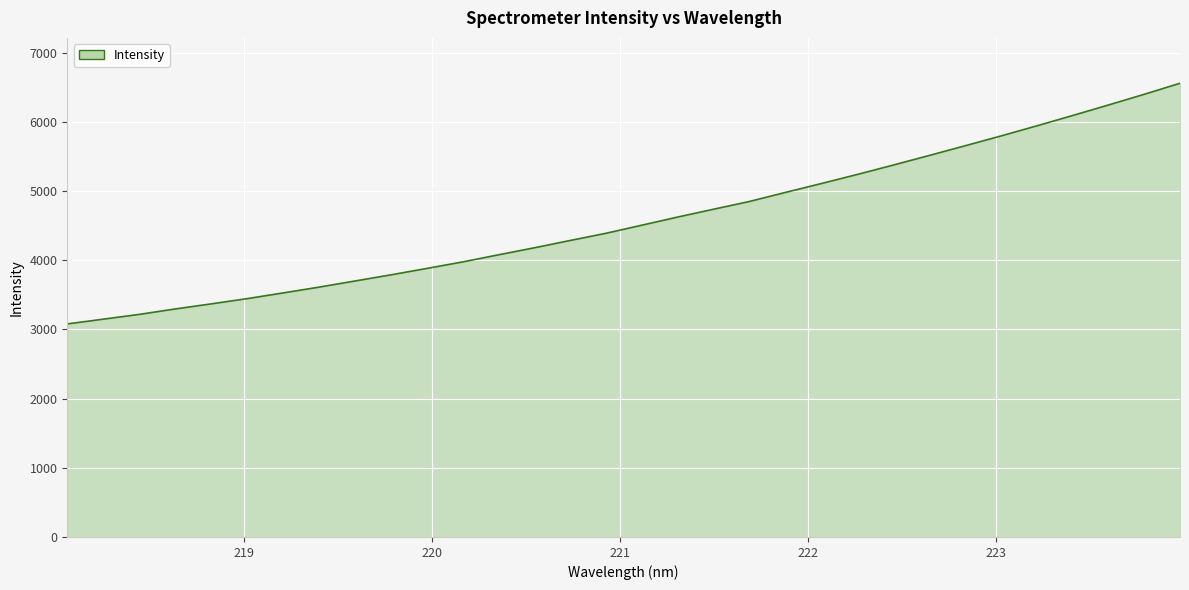

Reading left to right, what are all the values shown in this chart?

3079.9	3148.2	3217.2	3295.7	3369.3	3444.8	3527.2	3611.0	3699.4	3788.5	3881.0	3975.4	4078.2	4180.1	4285.9	4390.1	4507.4	4625.2	4738.2	4850.3	4980.9	5109.2	5240.1	5375.6	5513.8	5654.2	5795.8	5942.2	6091.6	6243.7	6398.8	6558.7